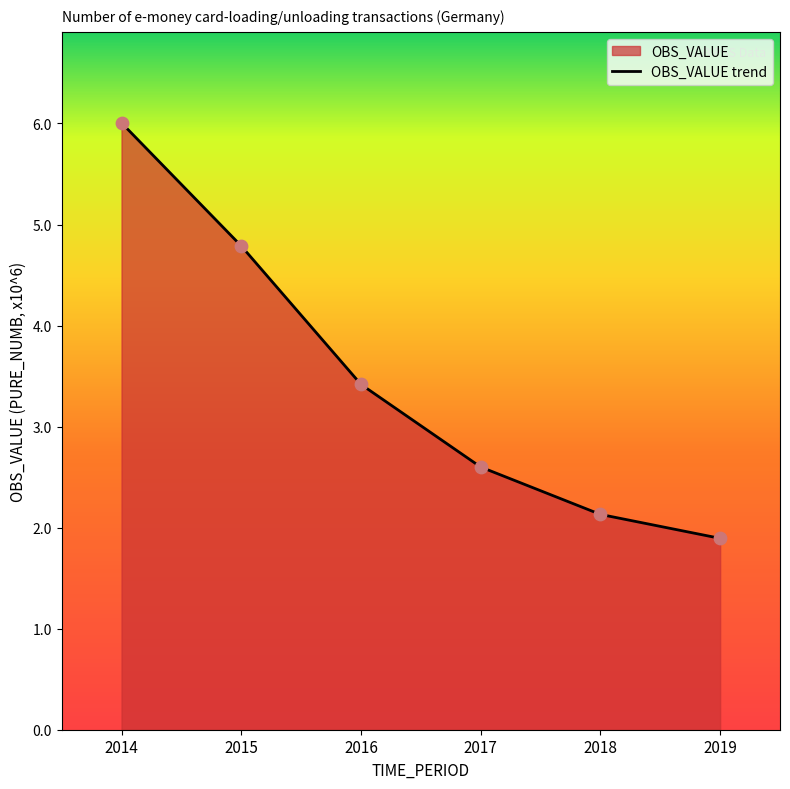

Approximately how many times larger is the value at 2018 compared to 2016?

0.6